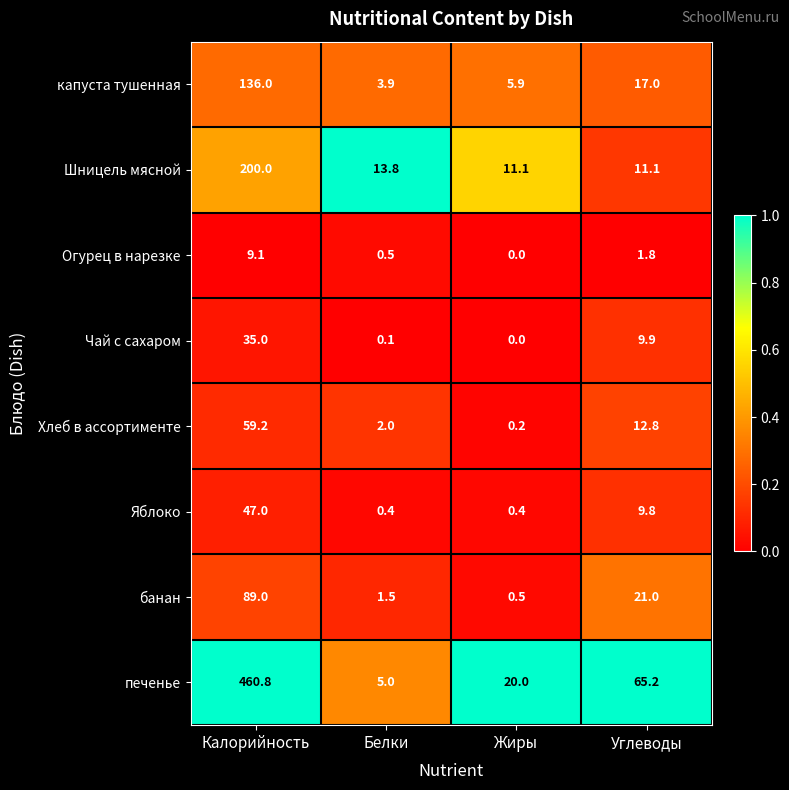

Where does the Огурец в нарезке series first go above 1?

Калорийность